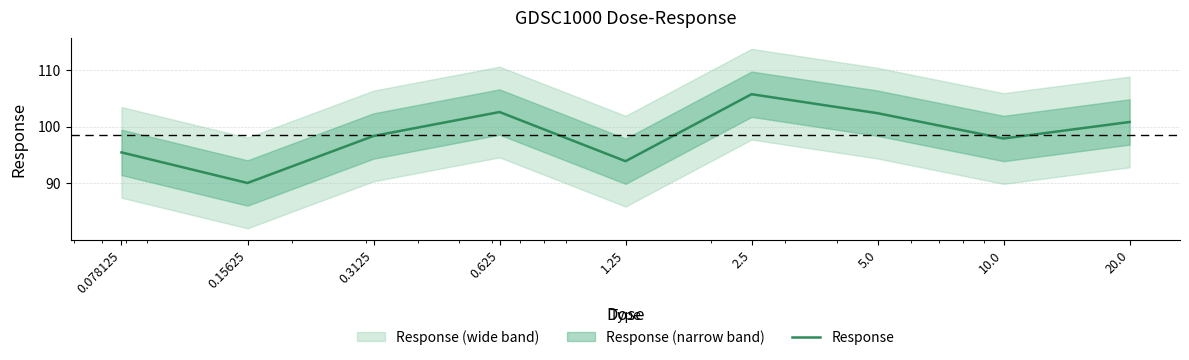

What is the average value?

98.6